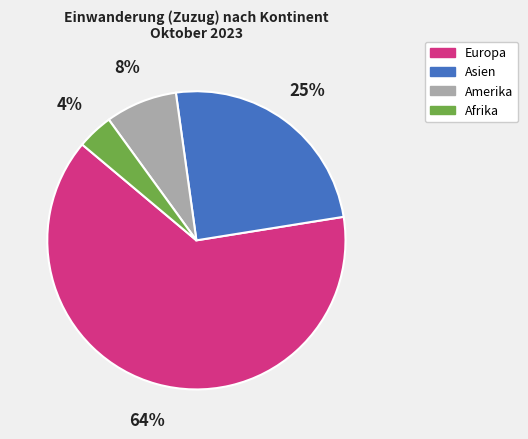

Does any single category account for the majority?

Yes